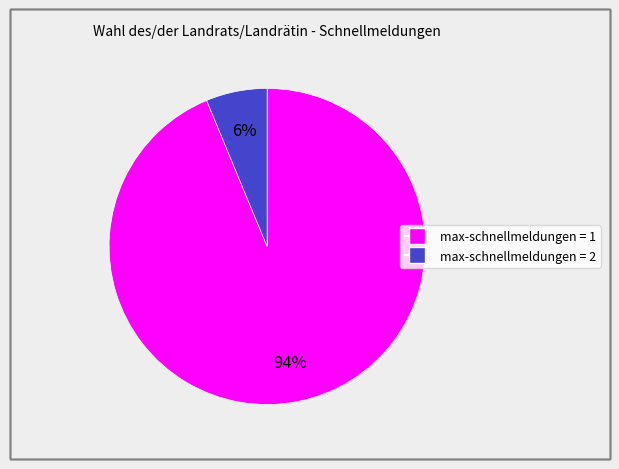

To the nearest percent, what is the average slice percentage?

50%